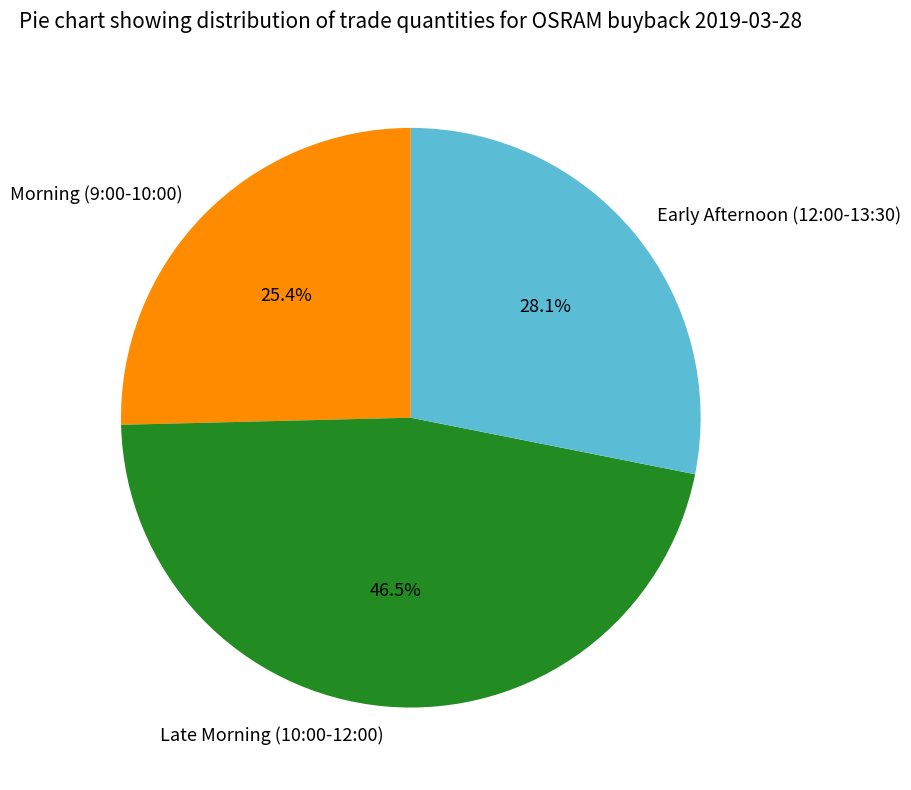

What is the total percentage of Early Afternoon (12:00-13:30) and Late Morning (10:00-12:00)?

74.6%